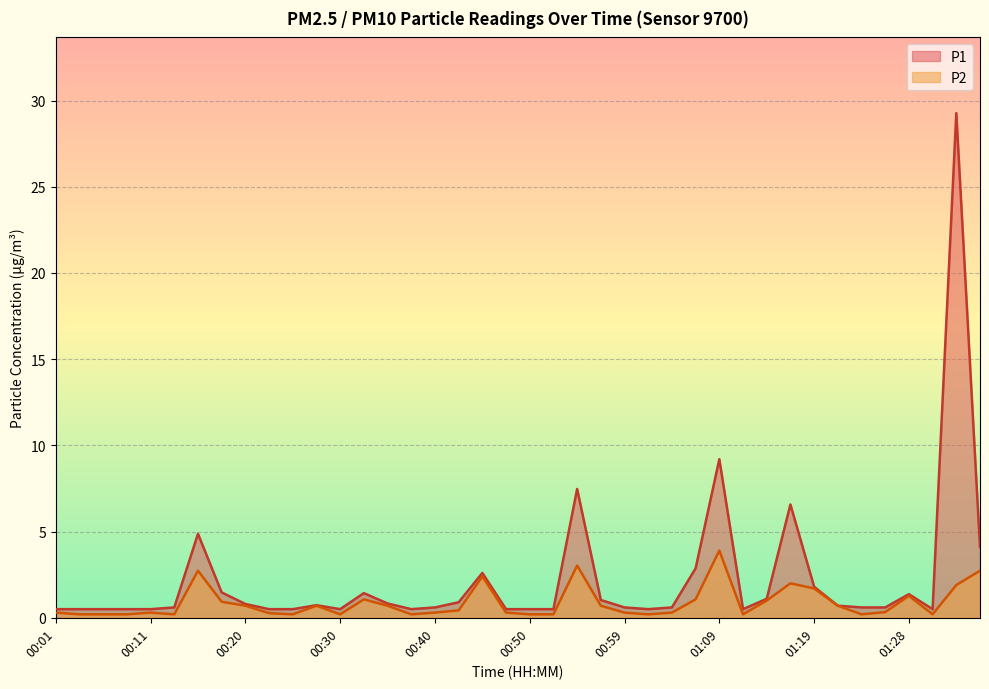

What is the highest value of the P1 series?

29.3